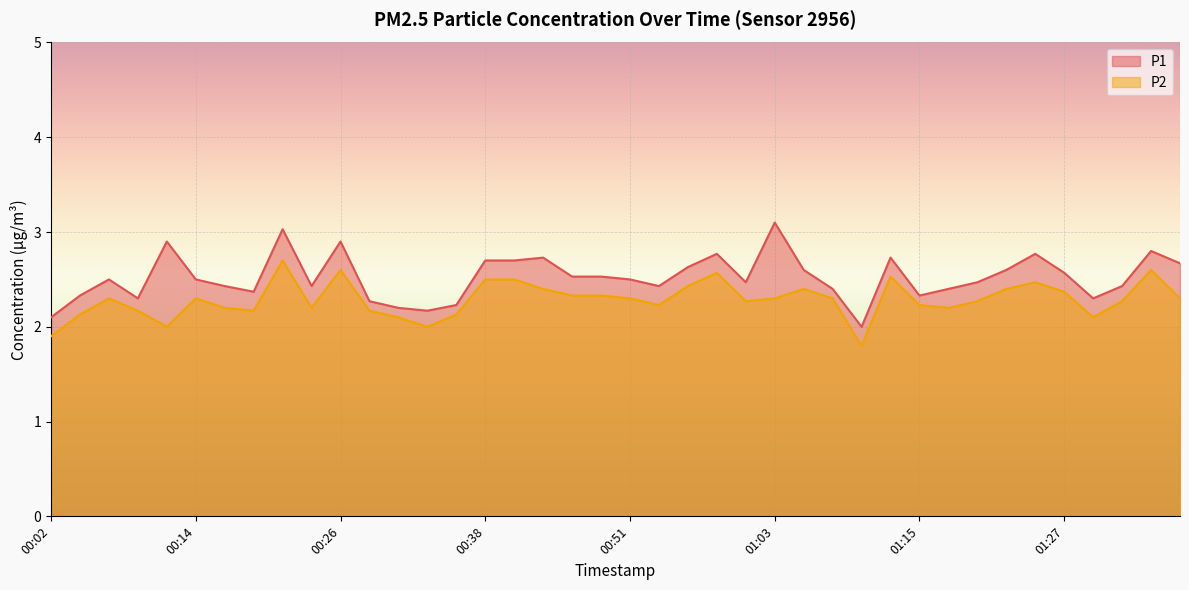

What is the label of the 36th point from the right?

00:11